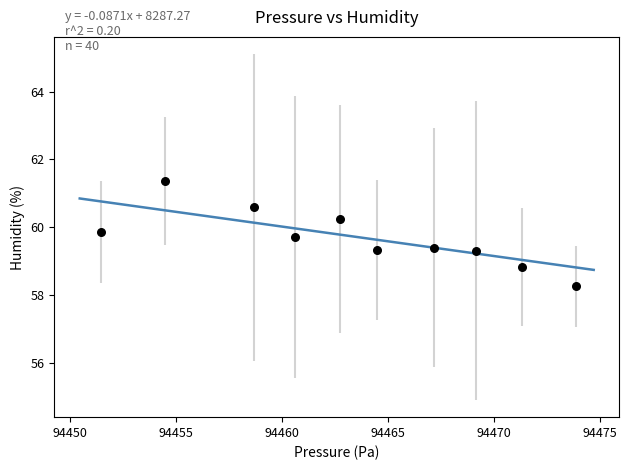

What Y value in the scatter plot is closest to 59?

58.8